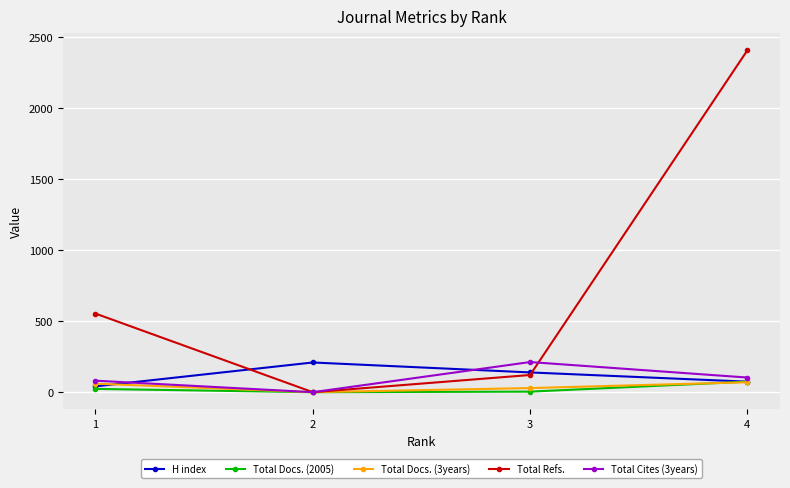

Is the value of Total Cites (3years) at 3 greater than the value of H index at 4?

Yes